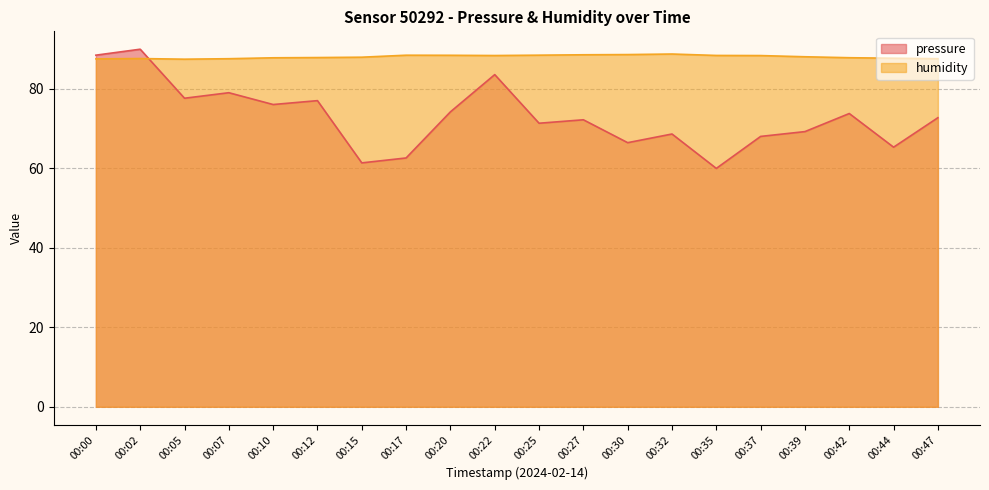

What are all the series names shown in the legend?

pressure, humidity